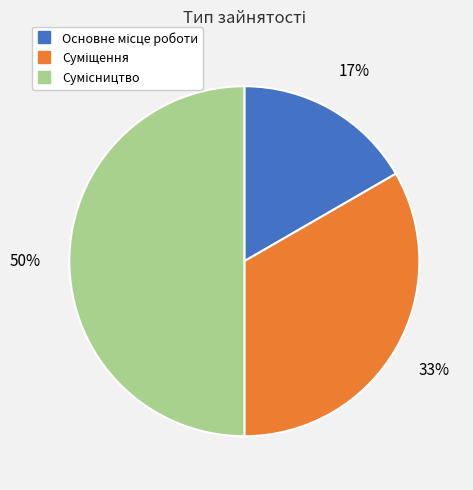

To the nearest percent, what is the average slice percentage?

33%